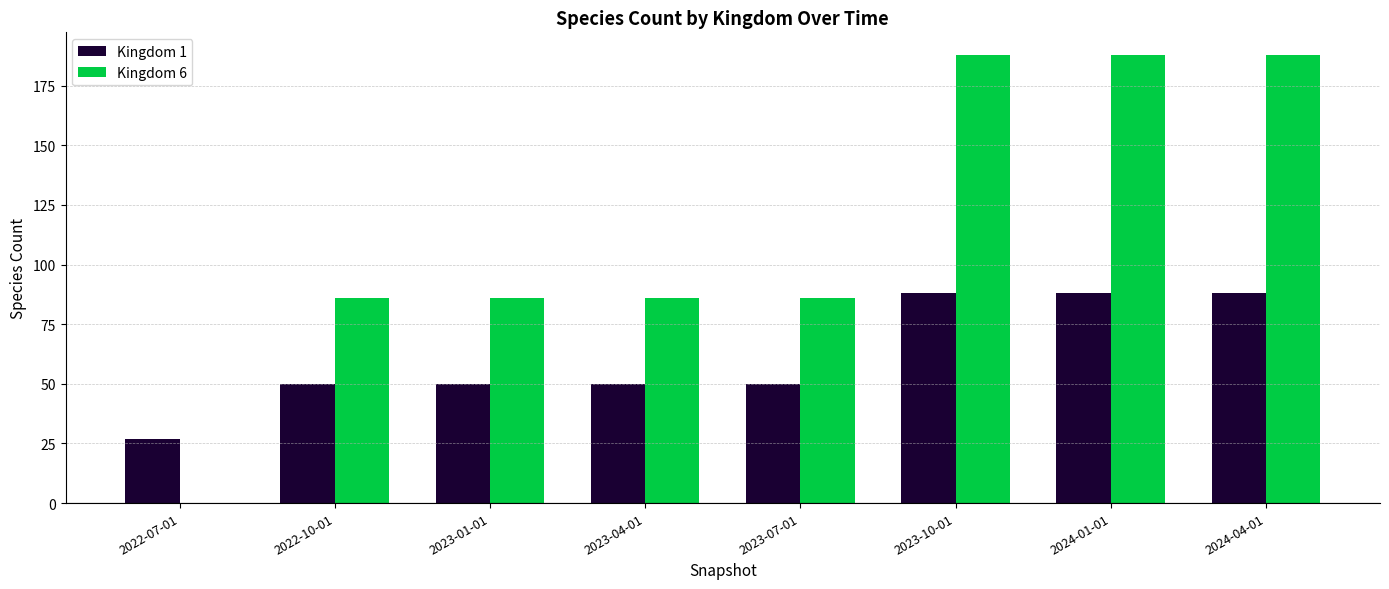

What are all the series names shown in the legend?

Kingdom 1, Kingdom 6